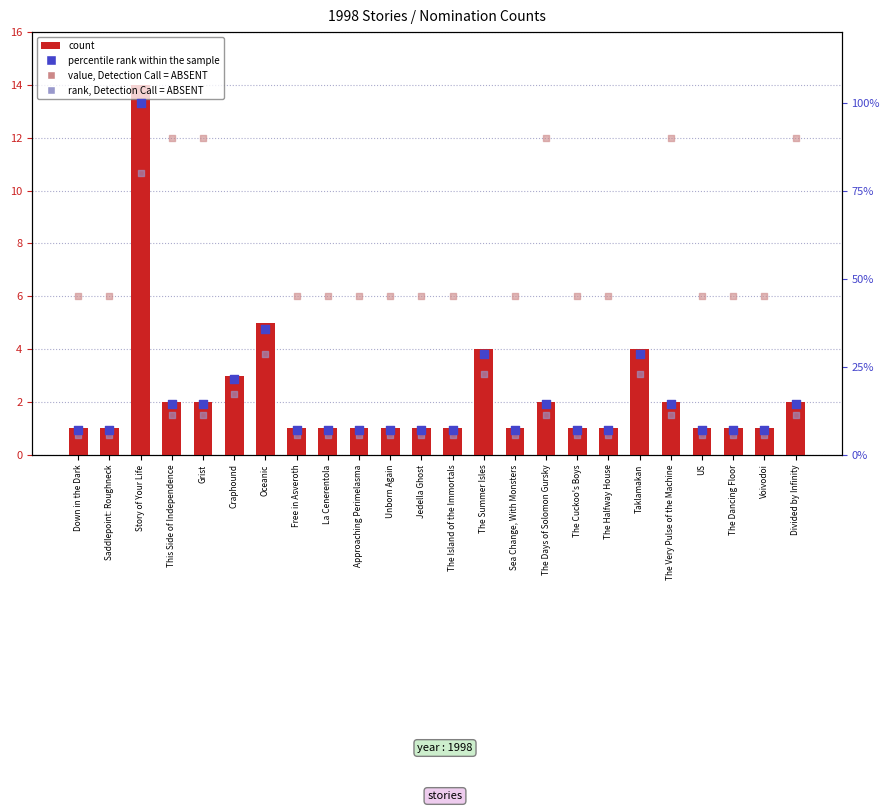

Which series has the widest spread of Y values?

percentile rank within the sample